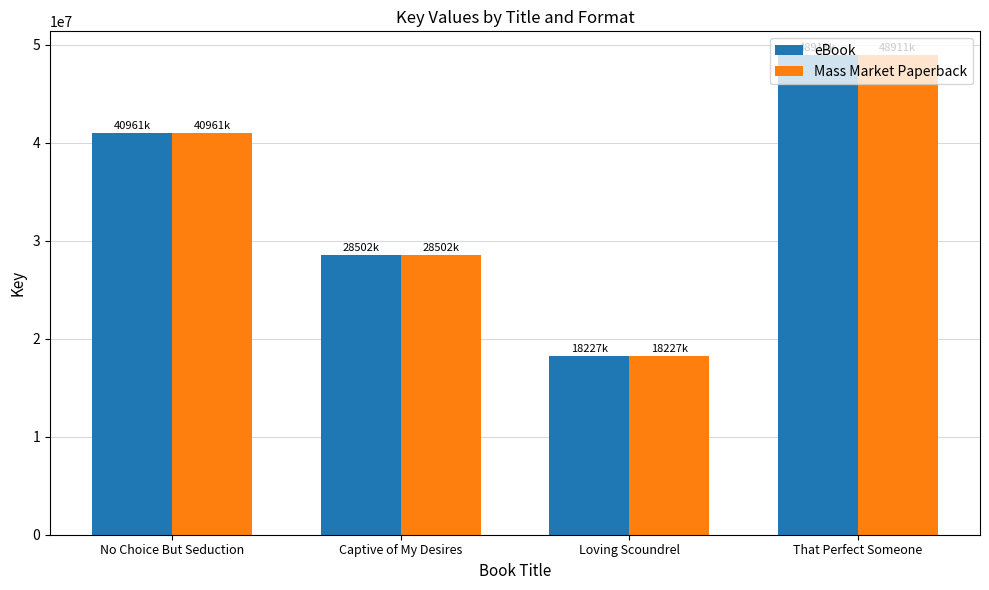

Is the value of Mass Market Paperback at That Perfect Someone greater than the value of eBook at No Choice But Seduction?

Yes